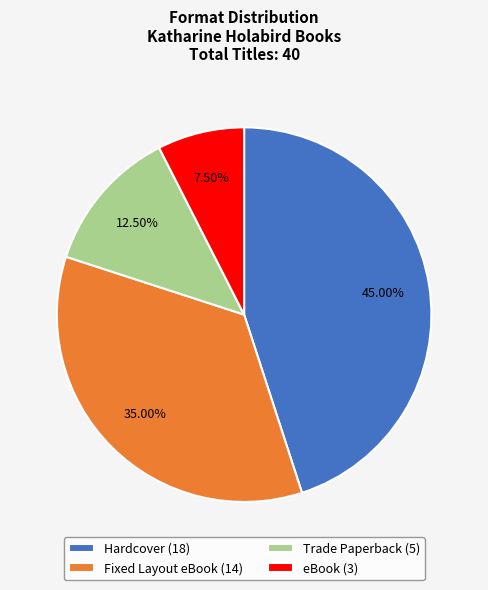

Is there any slice that represents more than half of the pie?

No